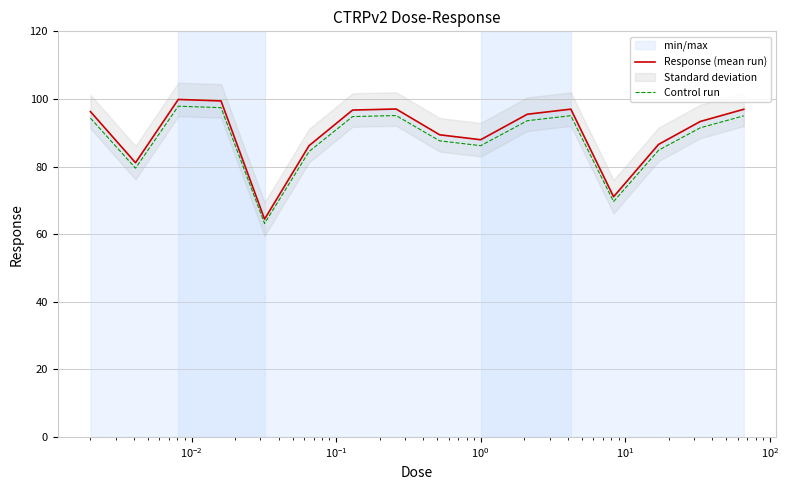

What is the highest value of the Control run series?

97.9